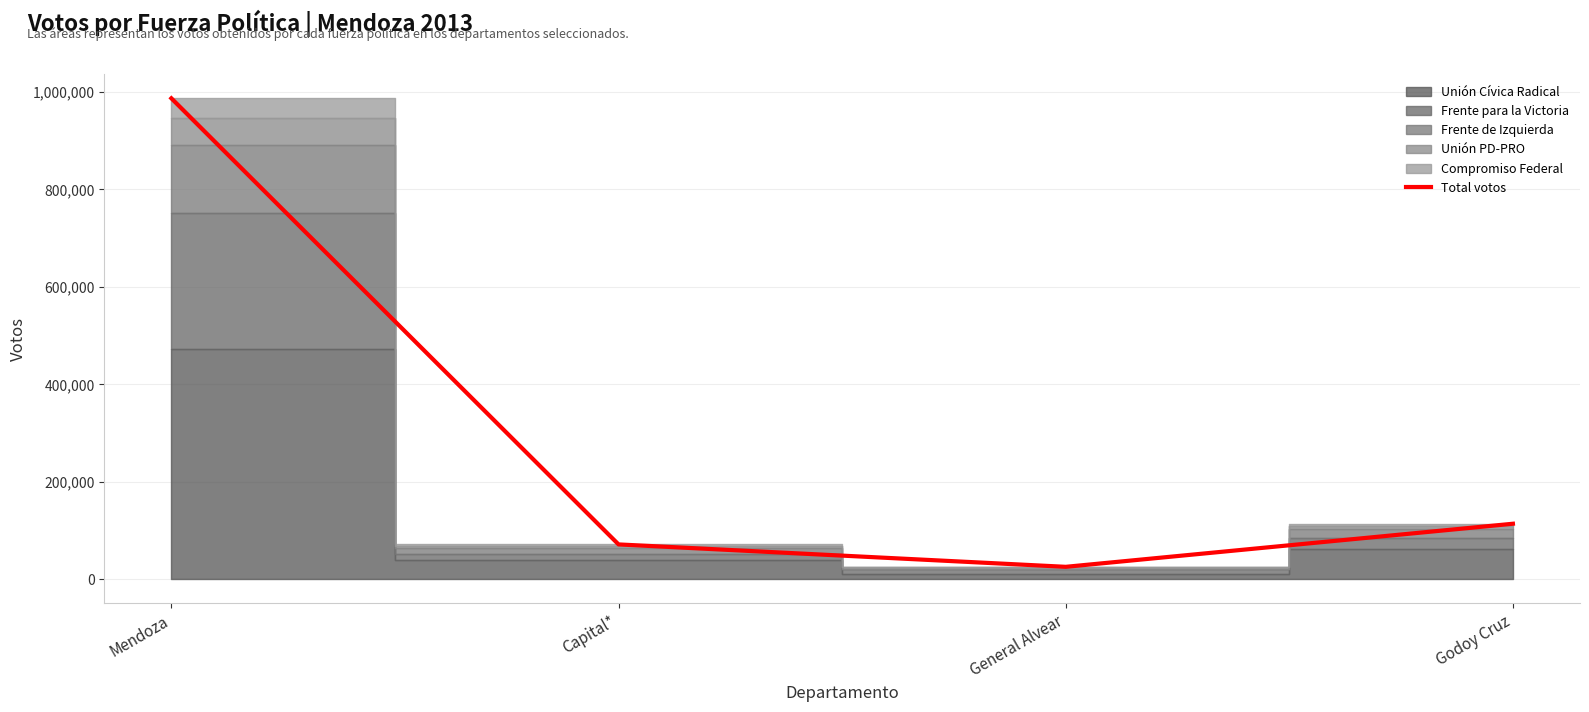

How many values are below 114045?

2